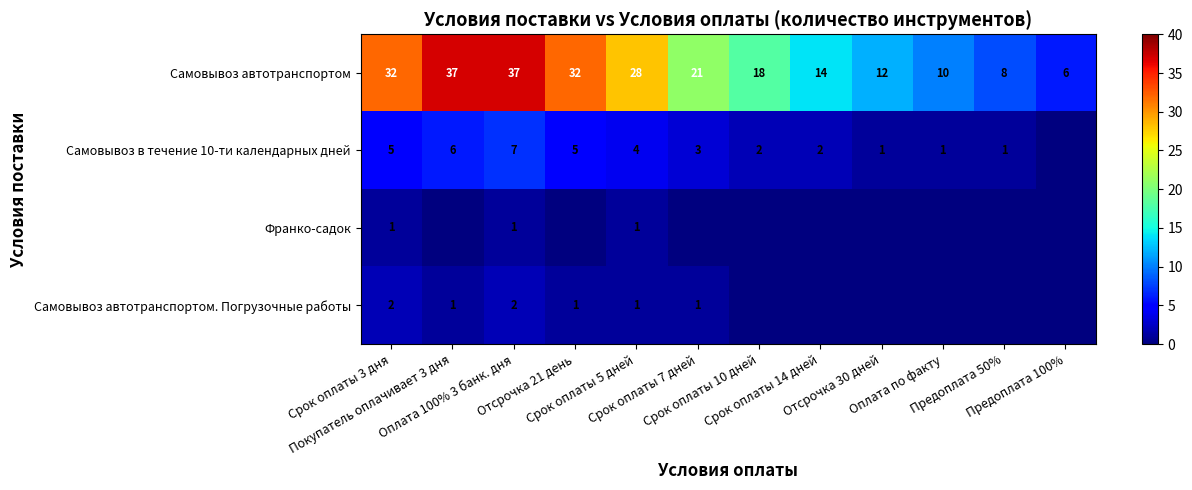

Is the value of Самовывоз в течение 10-ти календарных дней at Срок оплаты 14 дней greater than the value of Франко-садок at Отсрочка 21 день?

Yes